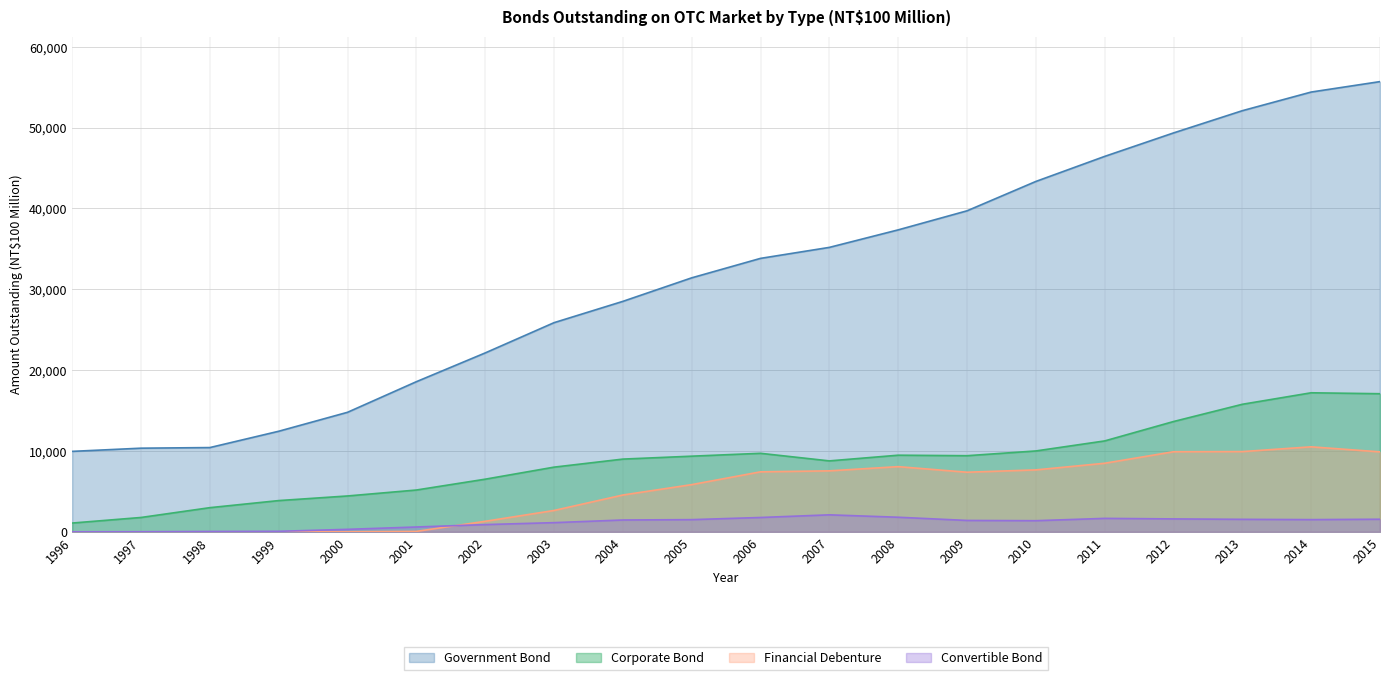

What is the difference between the maximum and minimum values in the Financial Debenture series?

10513.5